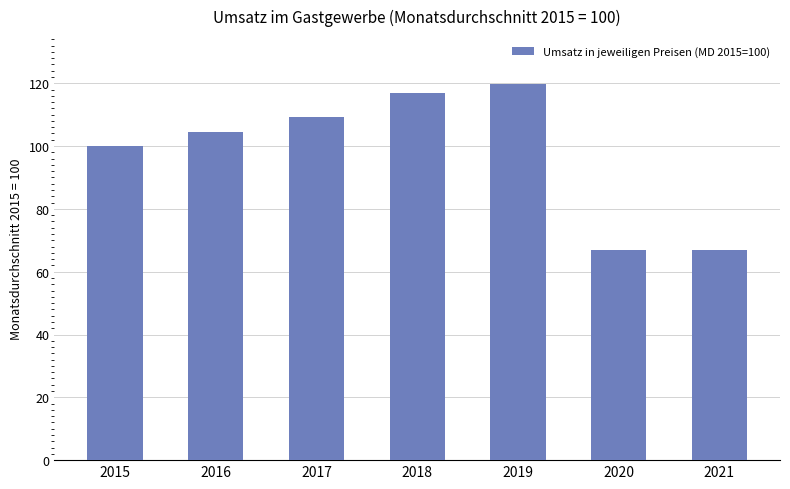

How many data points are less than 104?

3